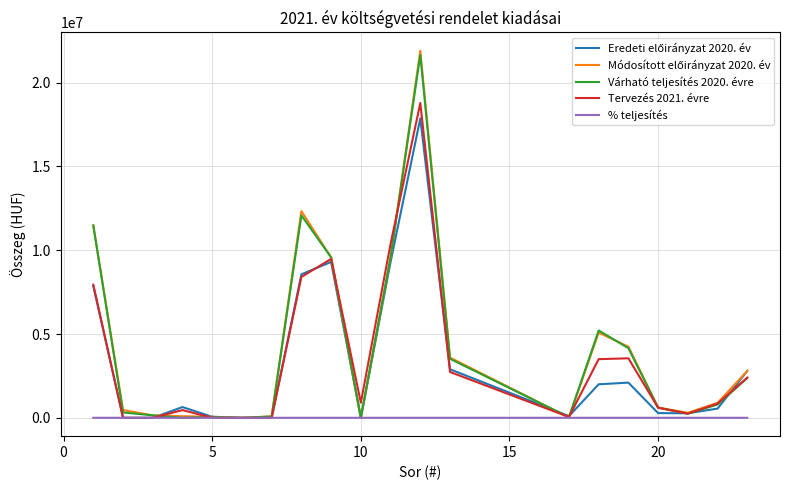

At how many categories does at least one series exceed 19314690?

1